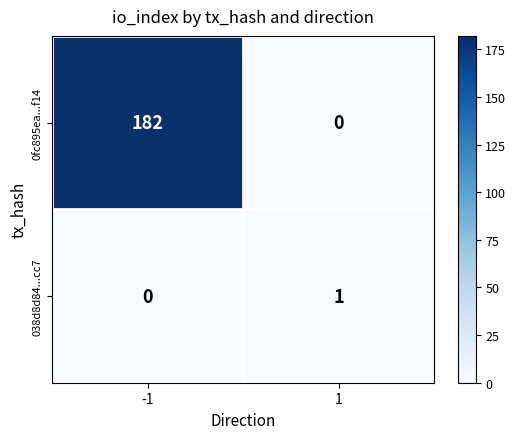

List the series in order of their peak value, lowest first.

038d8d84...cc7, 0fc895ea...f14